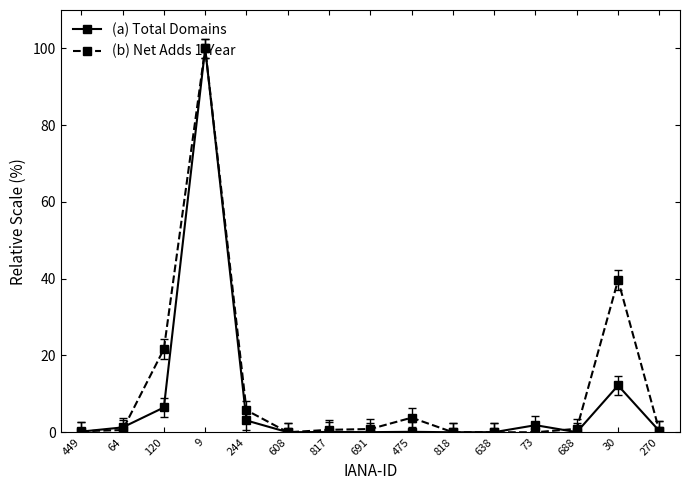

The value of (a) Total Domains at 120 is 6.5. True or false?

True